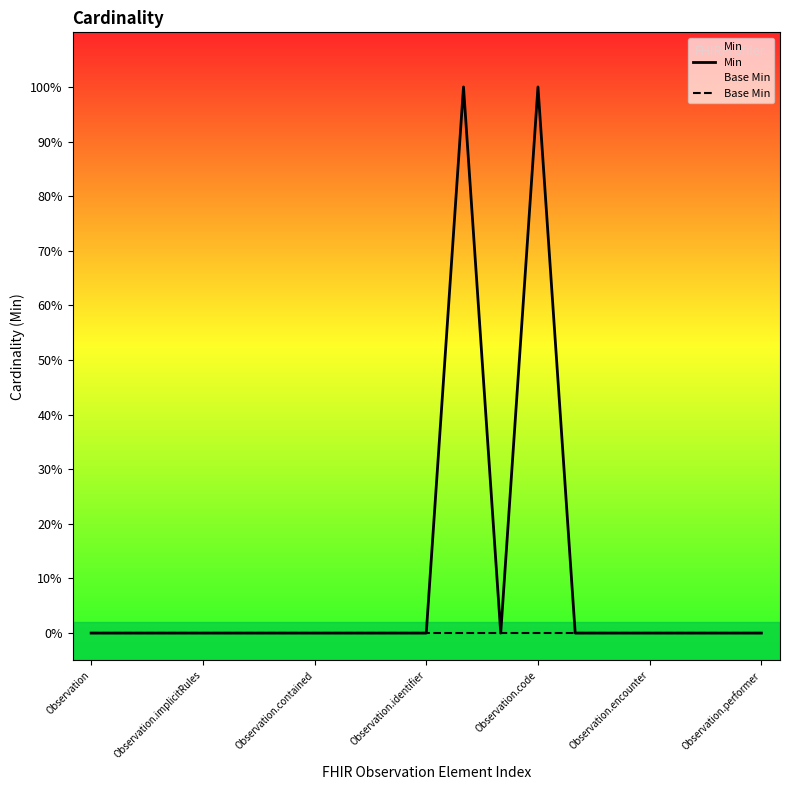

How many lines are shown in the chart?

2